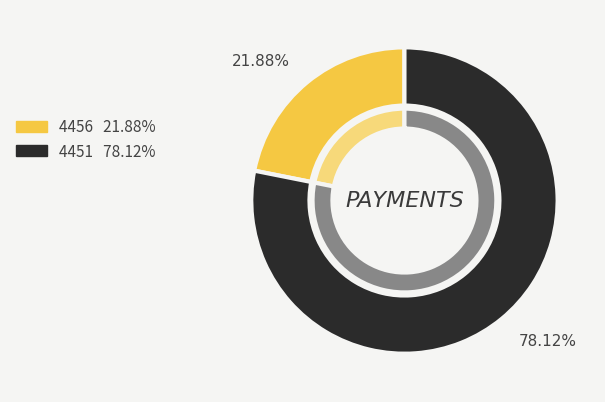

How many segments does this pie chart have?

2